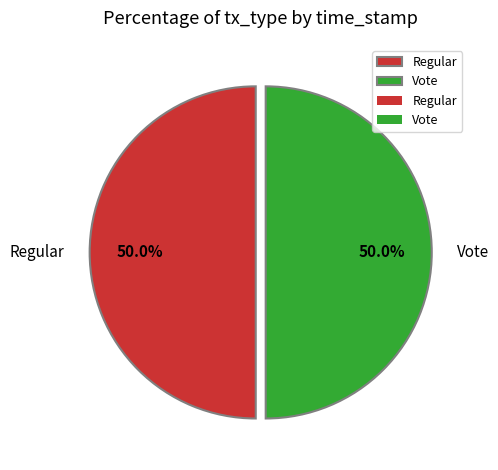

Is it true that Vote is 58% of the pie?

False